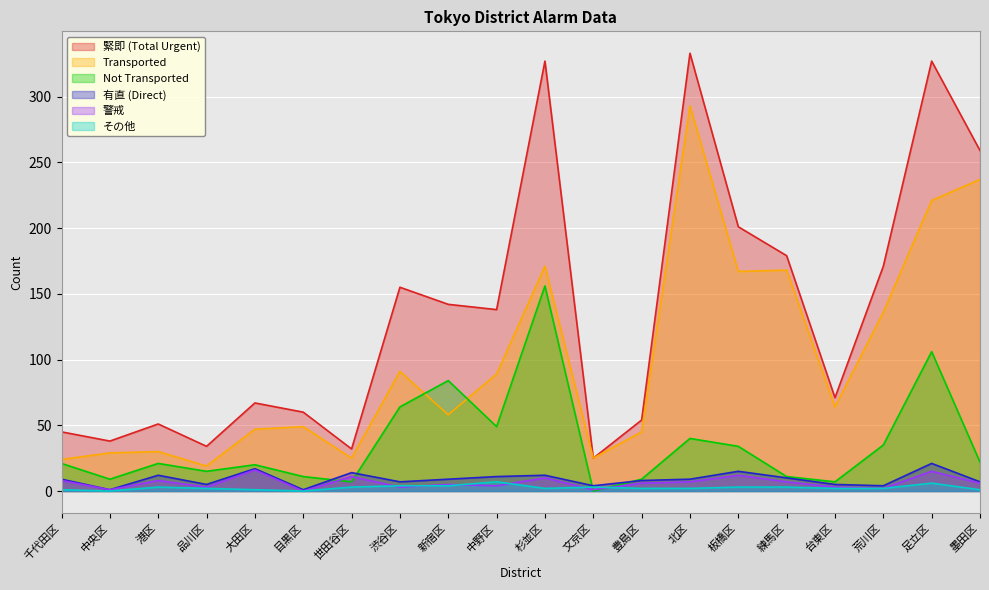

Which series changed the most between 渋谷区 and 足立区?

緊即 (Total Urgent)